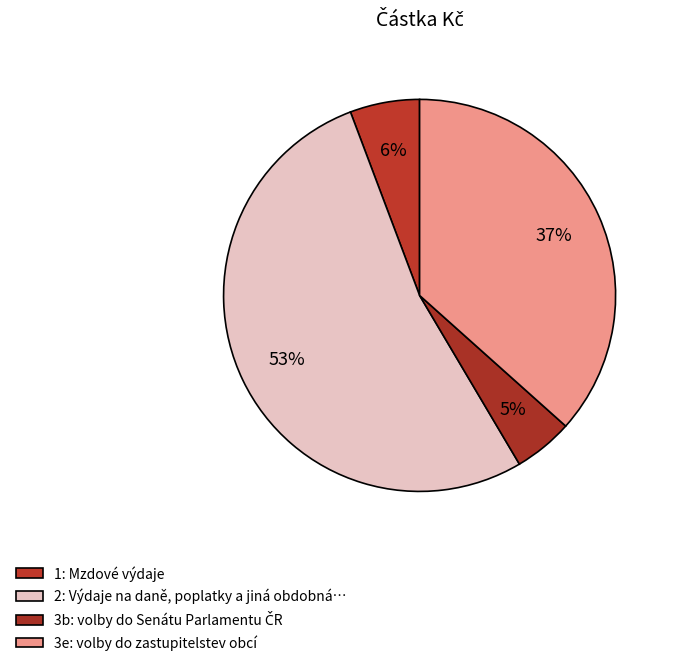

How much of the chart is everything except 1?

94.3%